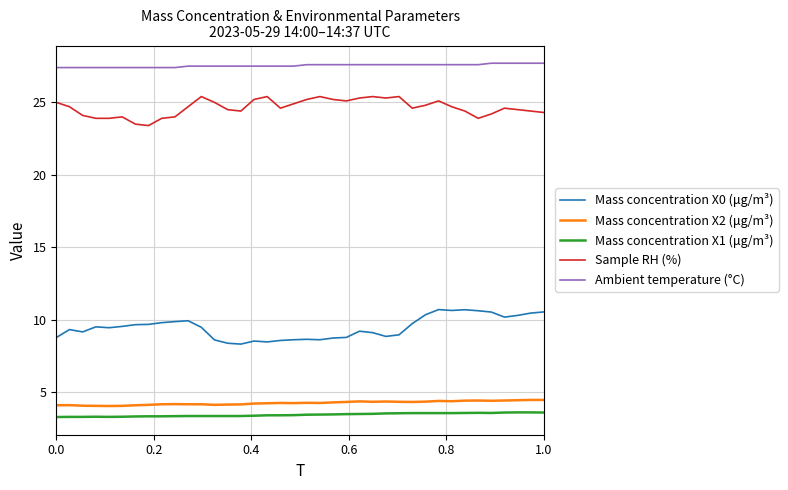

True or false: Mass concentration X0 (μg/m³) and Mass concentration X1 (μg/m³) intersect in this chart.

False